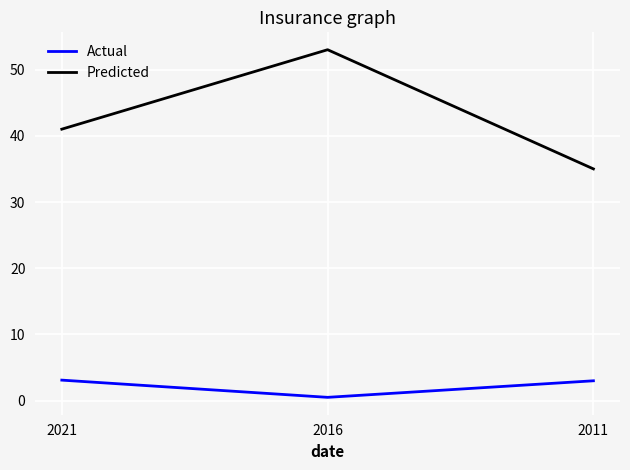

What is the average value of the Actual series?

2.2